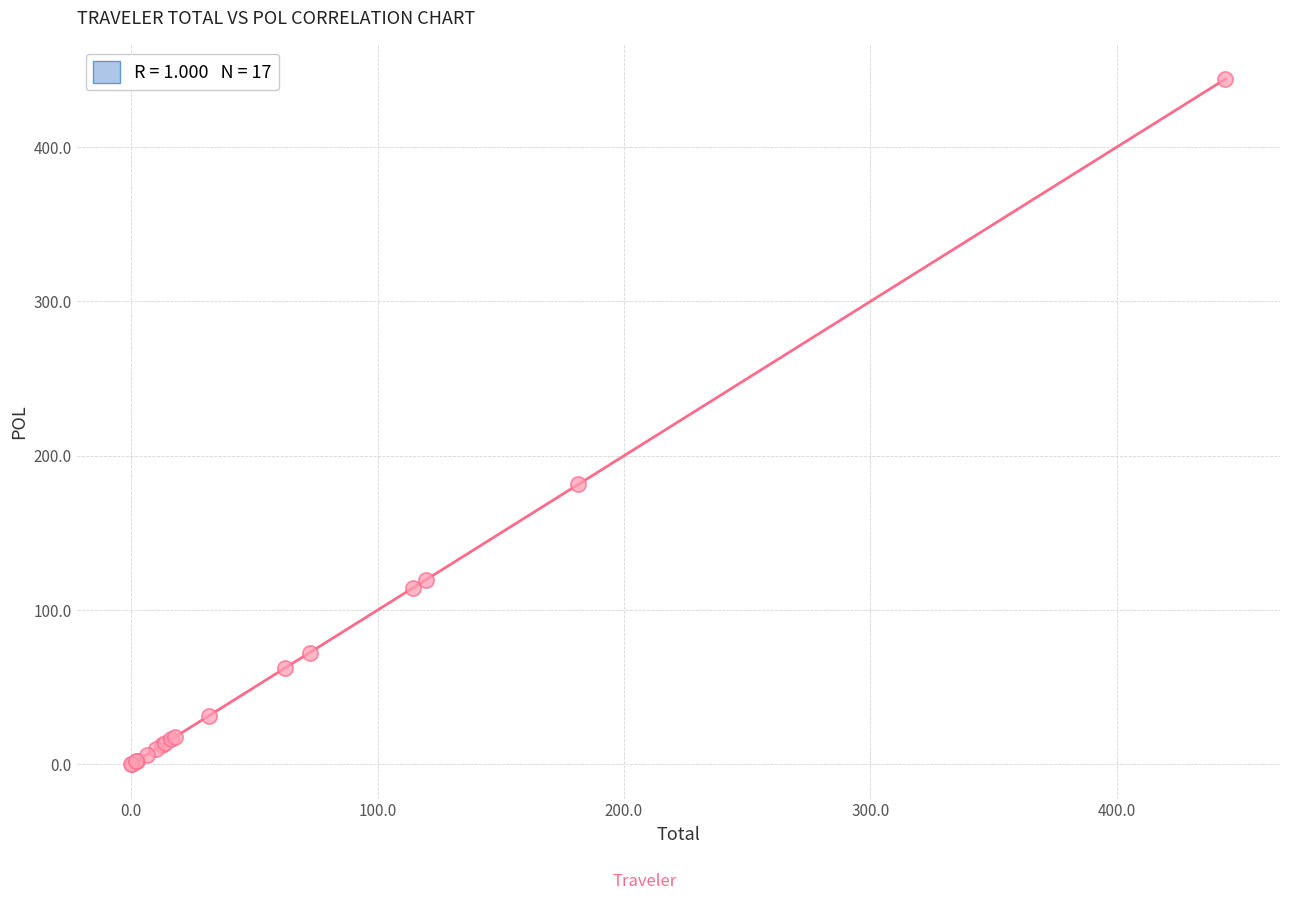

What Y value in the scatter plot is closest to 222?

181.4